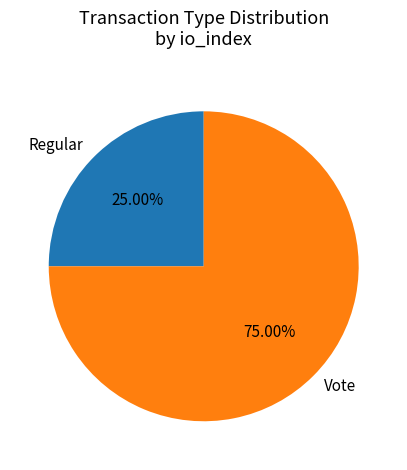

To the nearest percent, what is the difference between the largest and smallest slice percentages?

50%